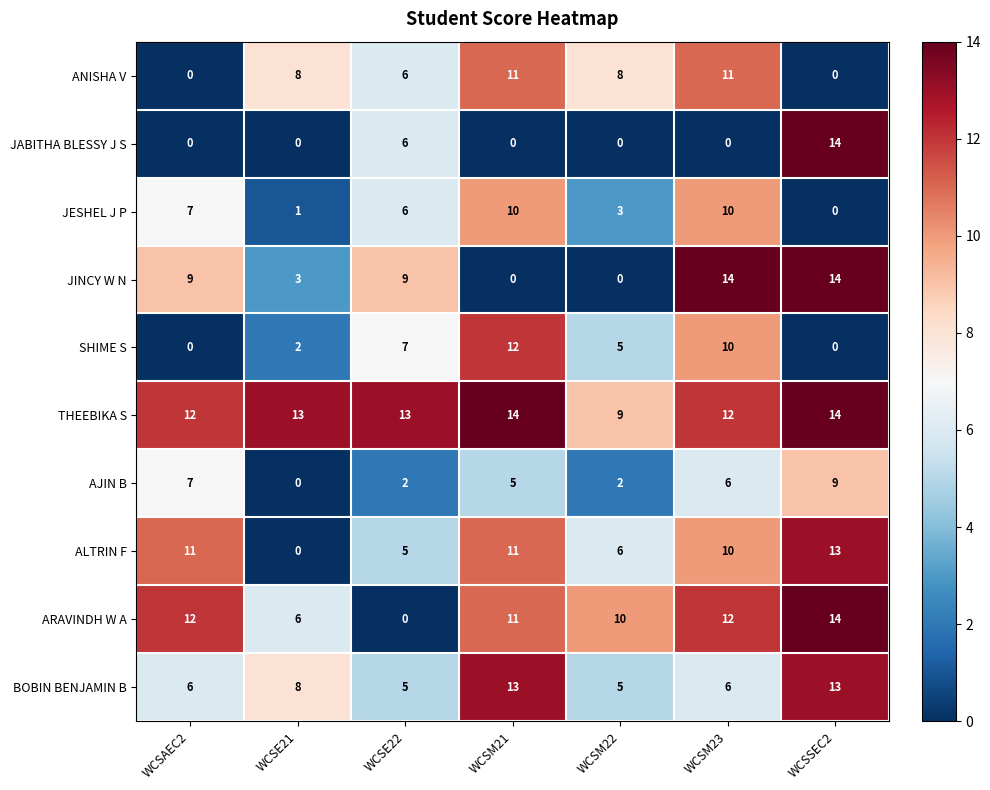

Which series changed the most between WCSE21 and WCSM23?

JINCY W N